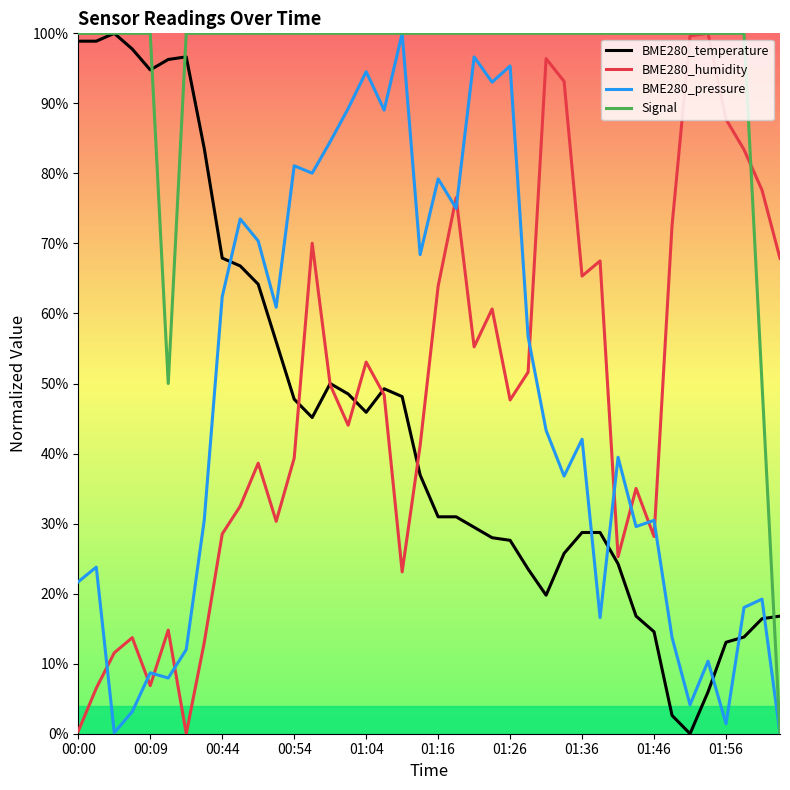

How many intersections are there between BME280_pressure and BME280_temperature?

6